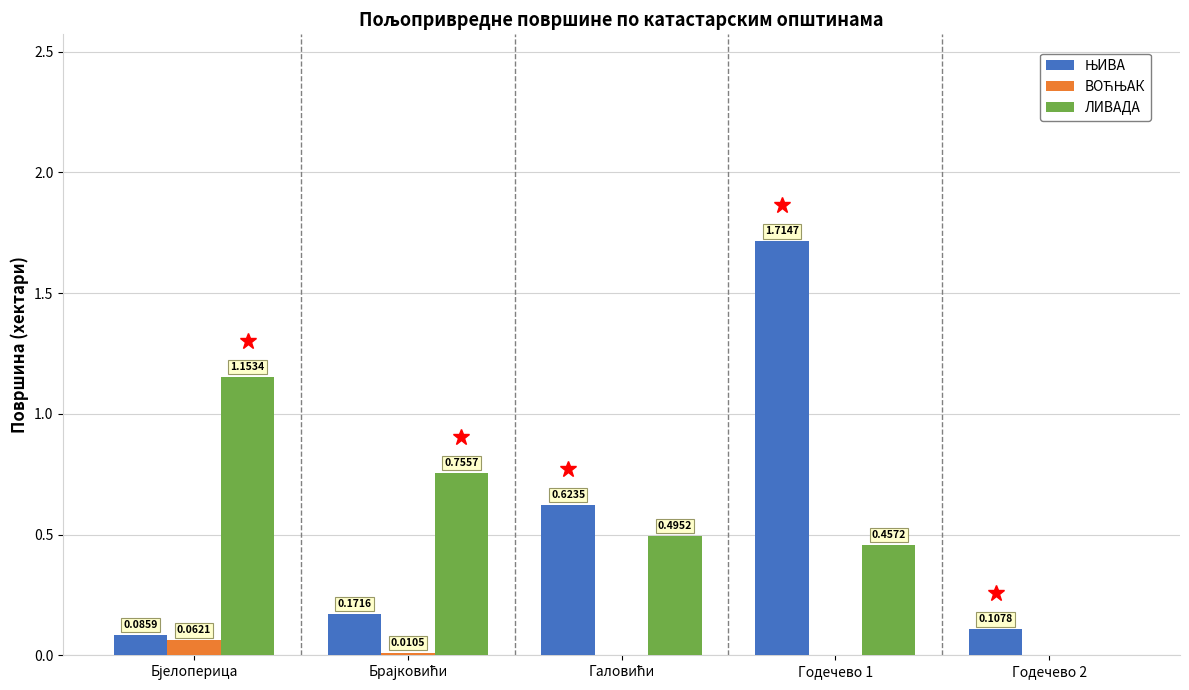

Which series has the largest total across all categories?

ЛИВАДА